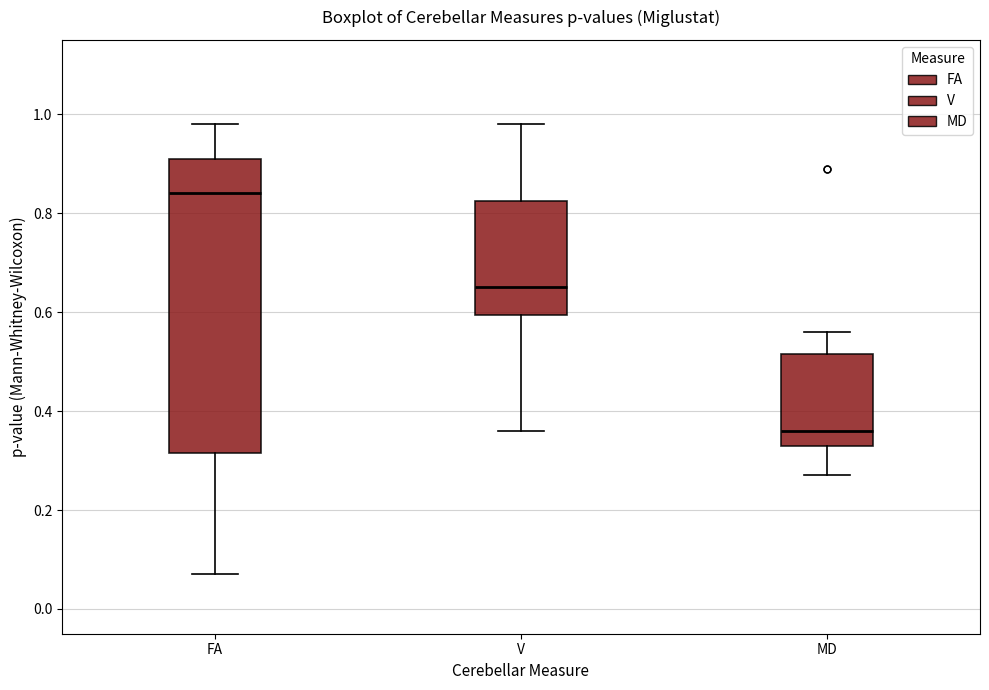

Reading left to right, read every box against the y-axis: the position of its median line, the range the box covers, and the ends of its whiskers. The values are not printed on the chart, so give them approximately, as read against the axis.

FA: median 0.84, box 0.32 to 0.92, whiskers 0.08 to 0.98
V: median 0.66, box 0.60 to 0.82, whiskers 0.36 to 0.98
MD: median 0.36, box 0.34 to 0.52, whiskers 0.28 to 0.56